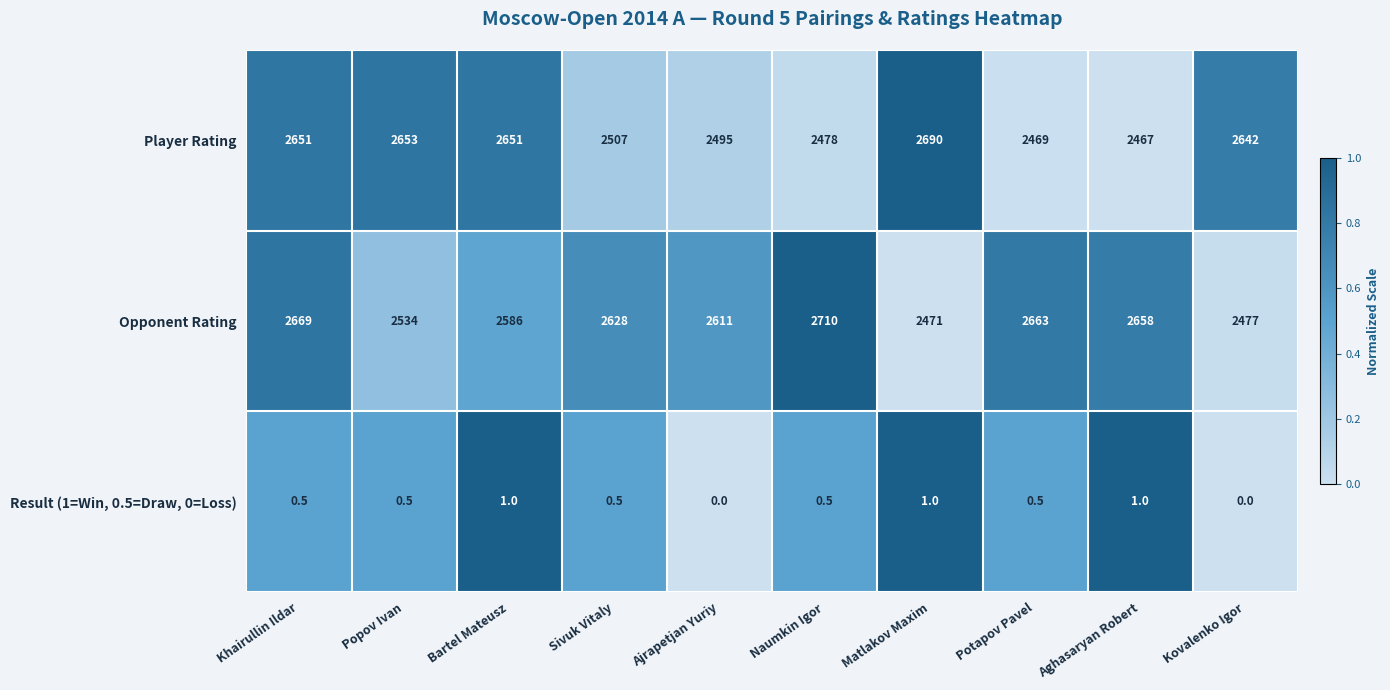

Which series has the widest spread of values?

Opponent Rating